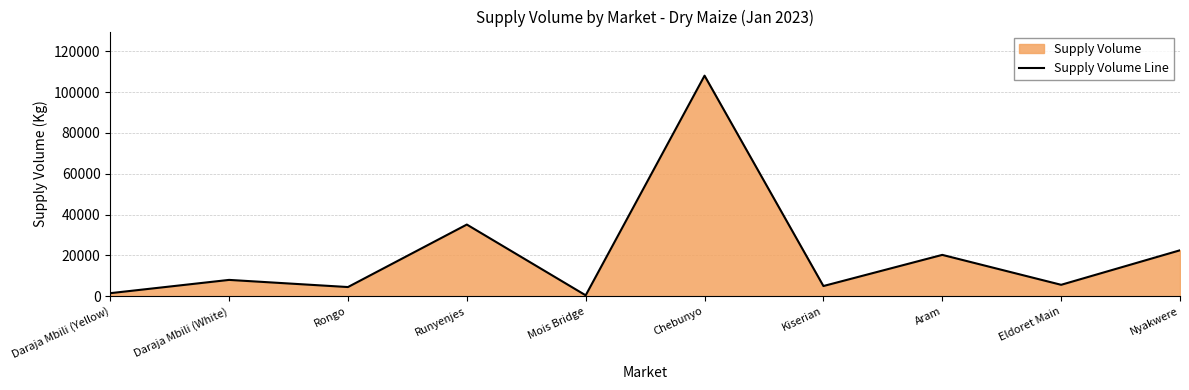

List the labels in order of value, smallest first.

Mois Bridge, Daraja Mbili (Yellow), Rongo, Kiserian, Eldoret Main, Daraja Mbili (White), Aram, Nyakwere, Runyenjes, Chebunyo